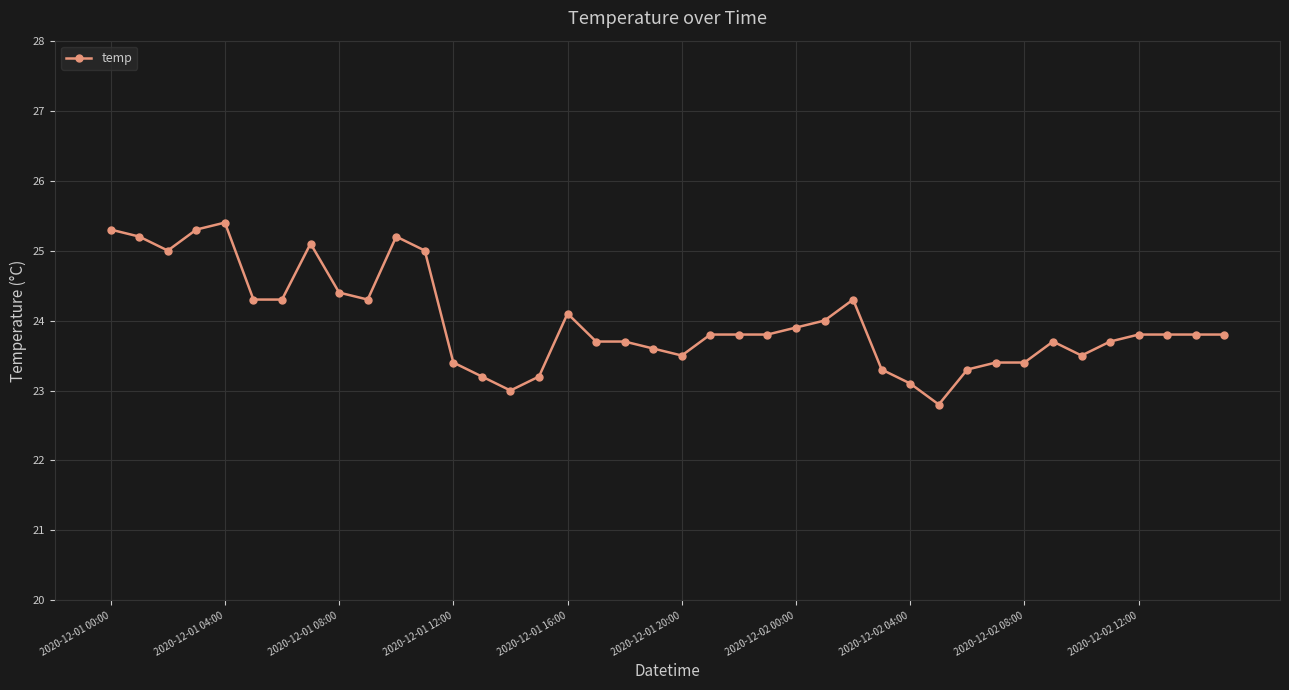

What is the sum of all values?

959.2